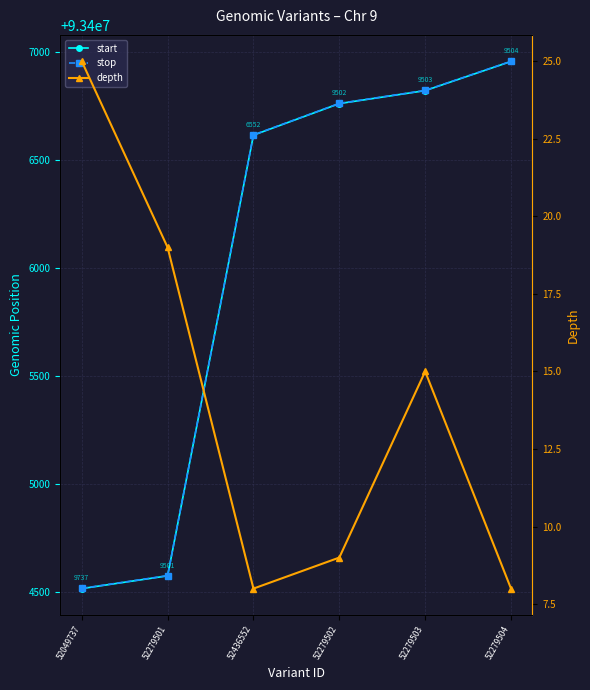

Which label corresponds to the largest value in the chart?

52279504